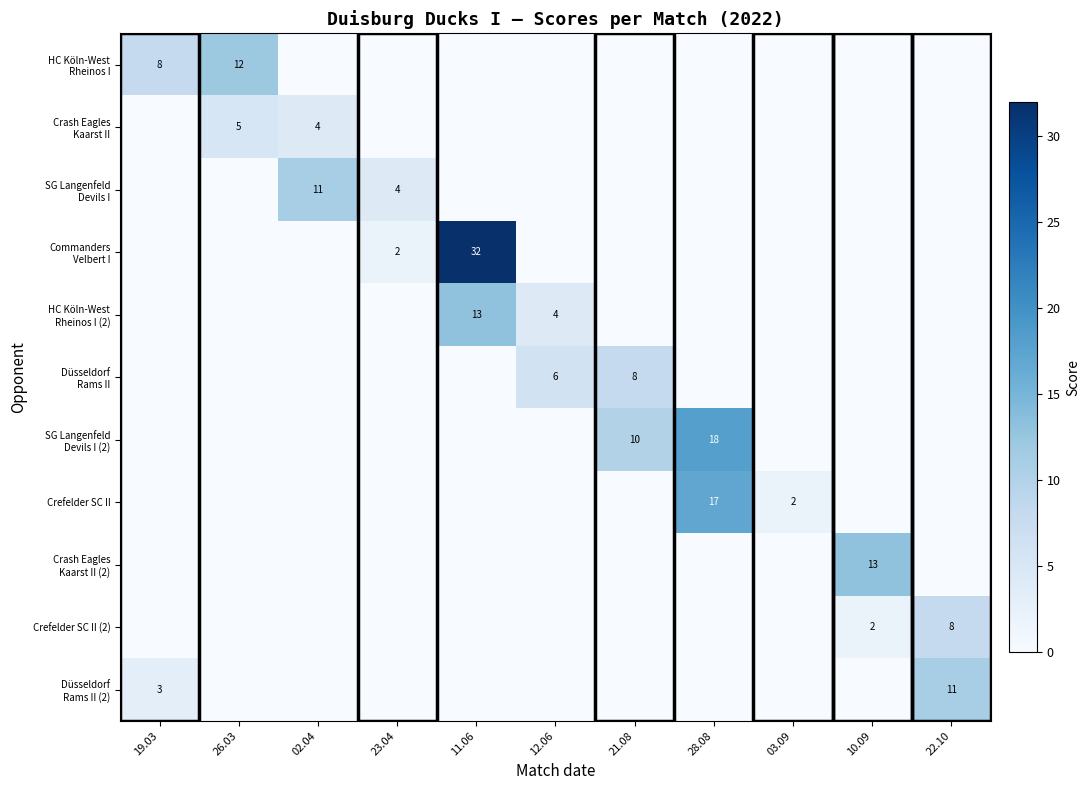

What is the difference between the maximum and minimum values in the HC Köln-West Rheinos I (2) series?

13